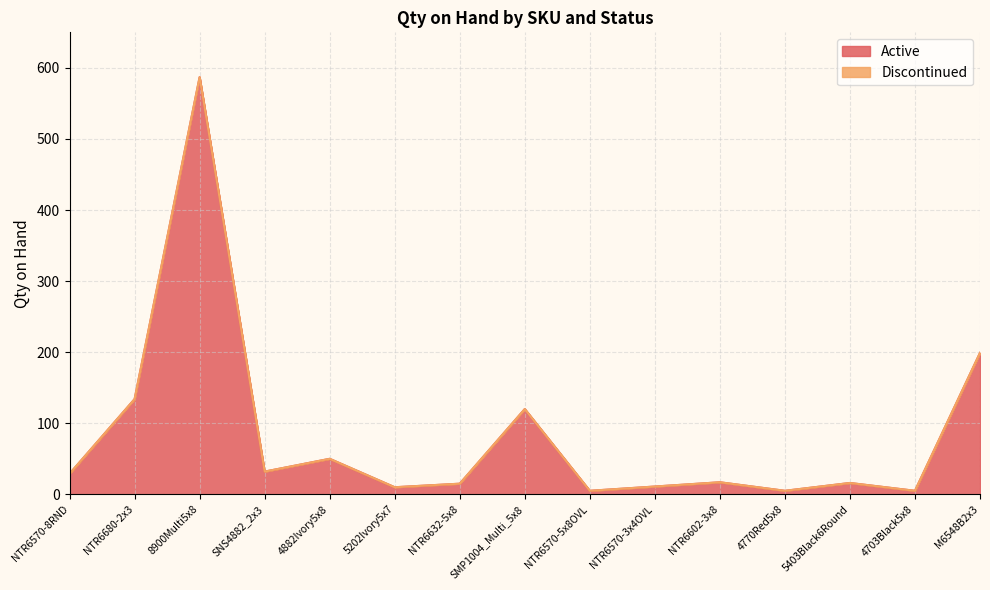

Read the value at 8900Multi5x8.

587